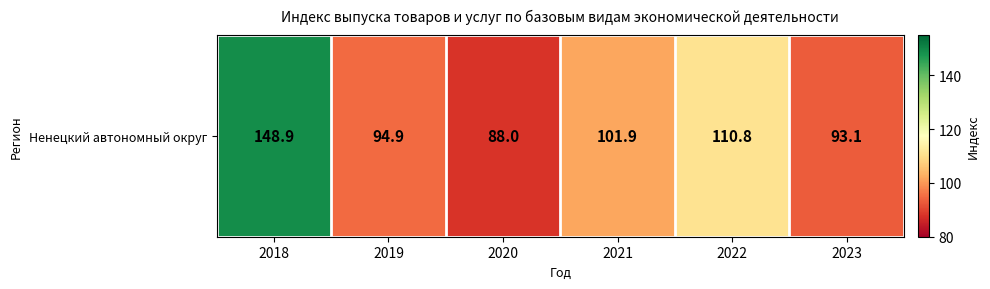

Reading left to right, what are all the values shown in this chart?

148.9	94.9	88.0	101.9	110.8	93.1